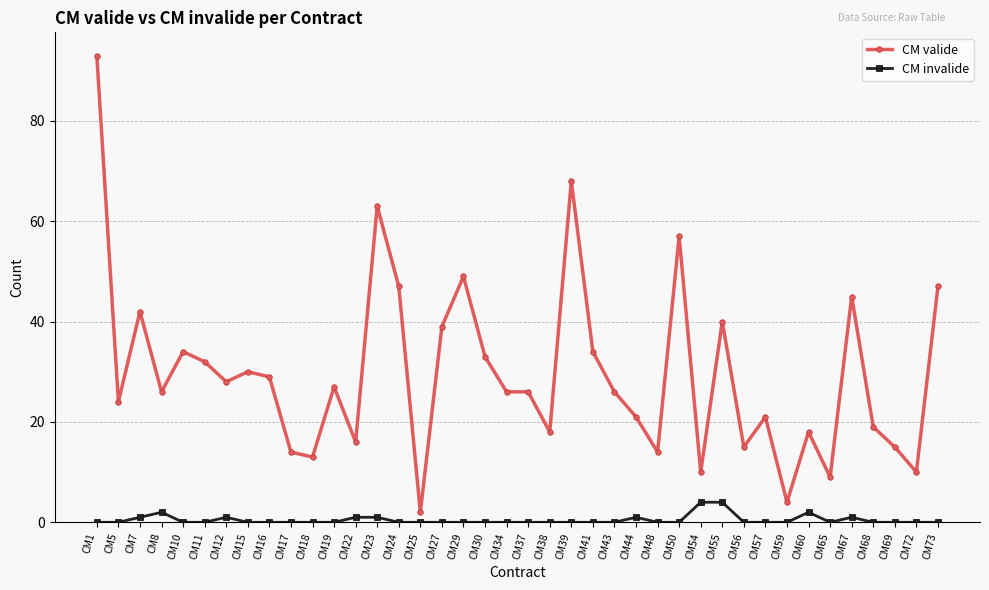

At CM12, list the series in order from largest to smallest.

CM valide, CM invalide